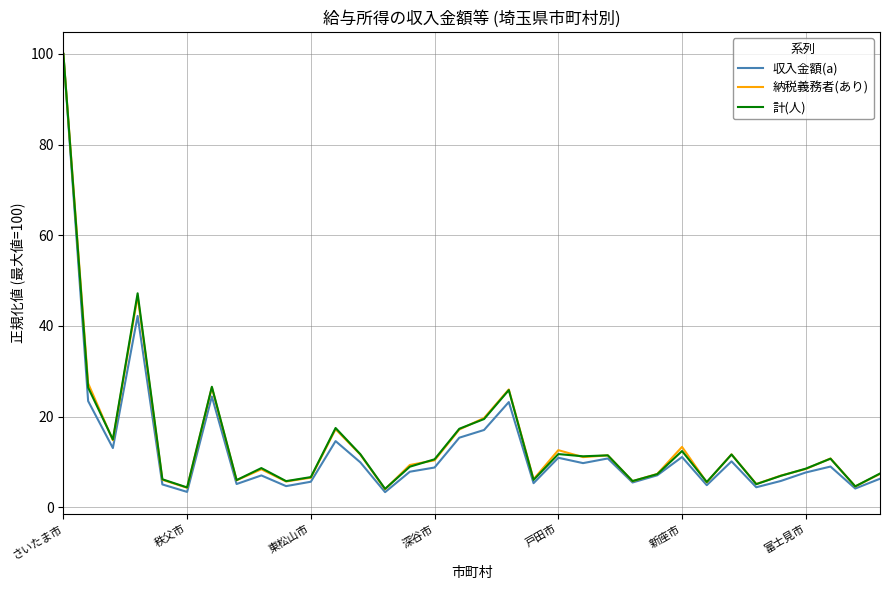

What is the minimum value for 納税義務者(あり)?

4.0